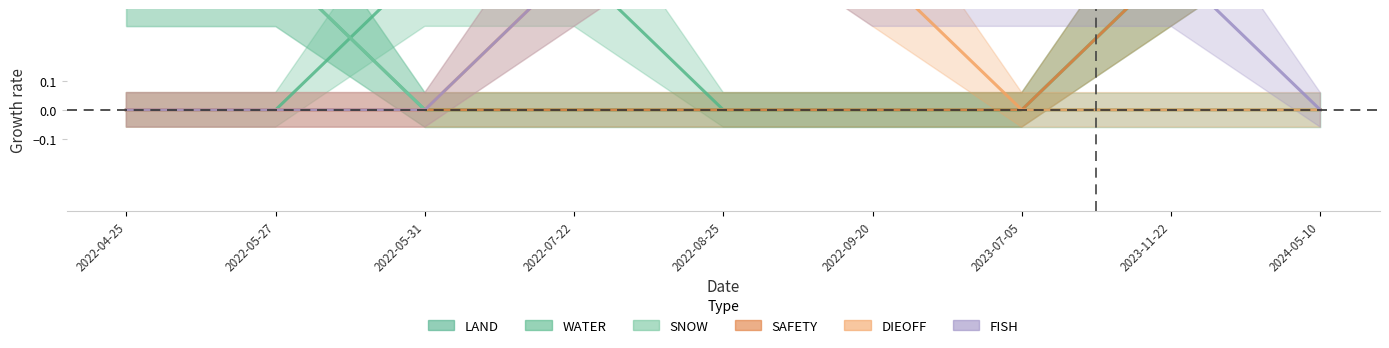

What are all the series names shown in the legend?

LAND, WATER, SNOW, SAFETY, DIEOFF, FISH